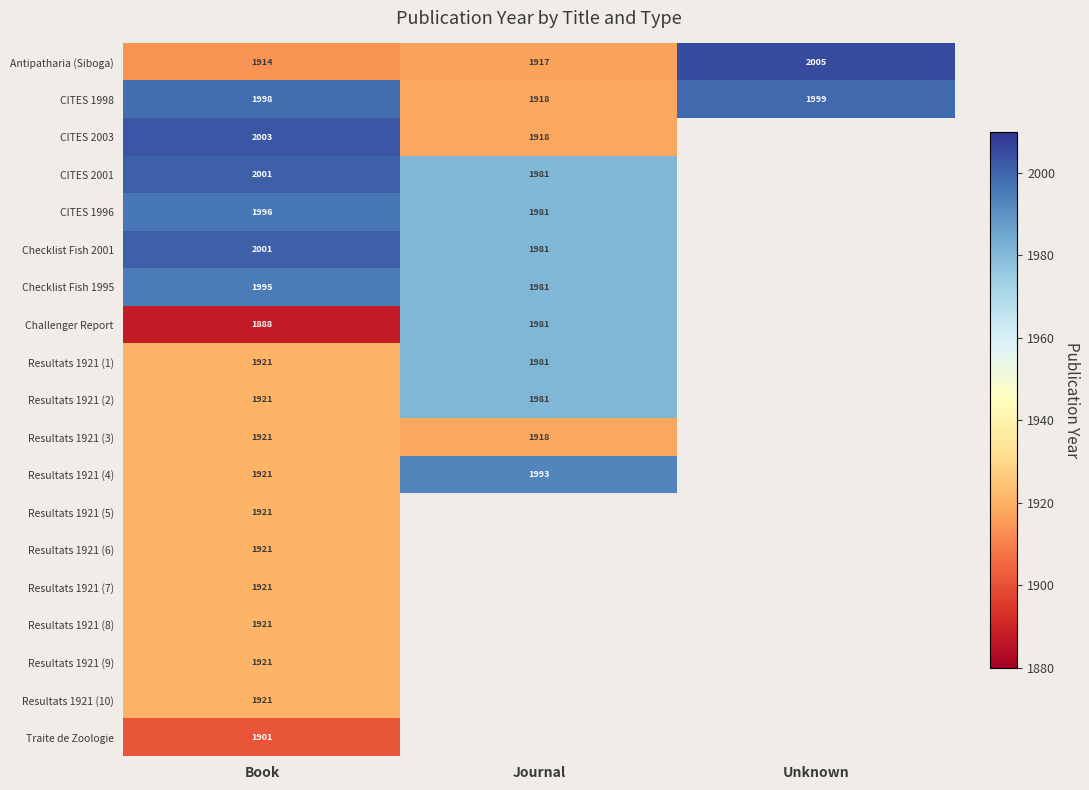

Between Book and Unknown, which is larger?

Unknown